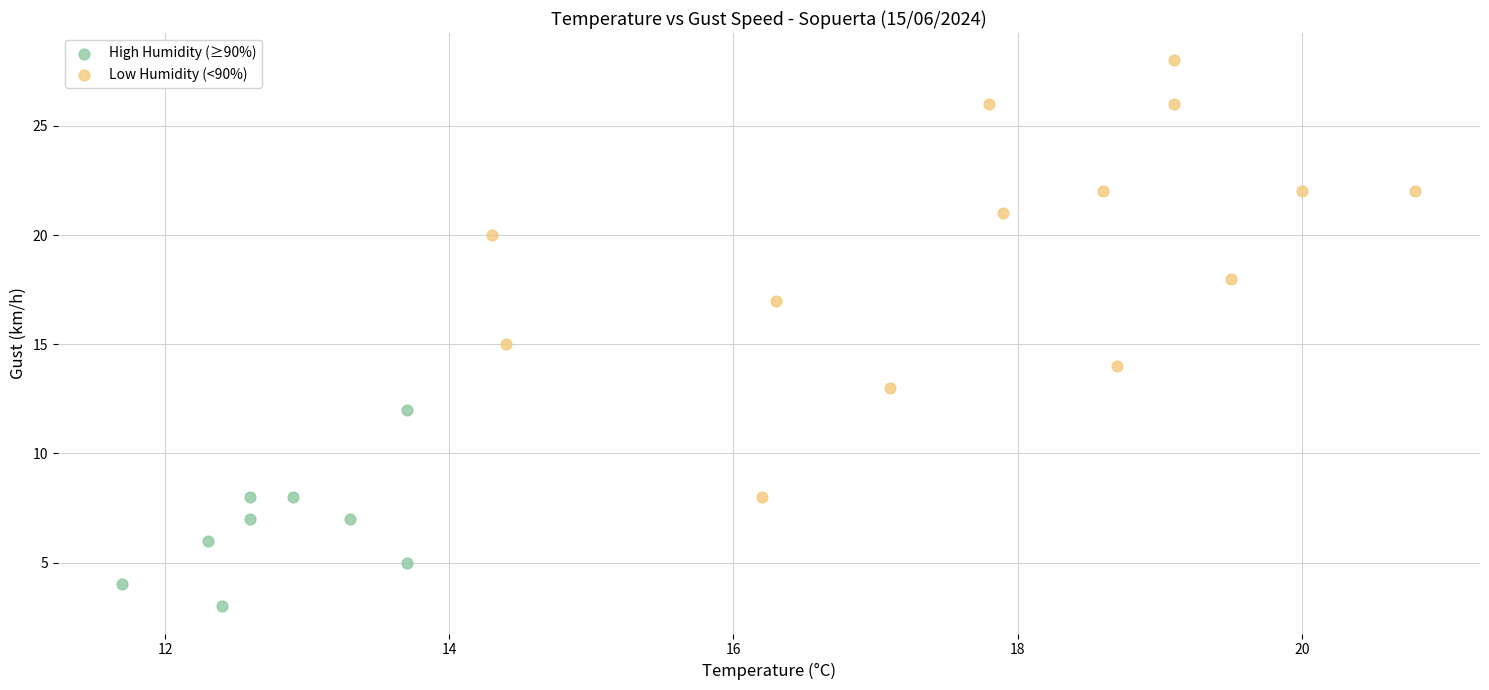

Which series contains the highest Y value?

Low Humidity (<90%)